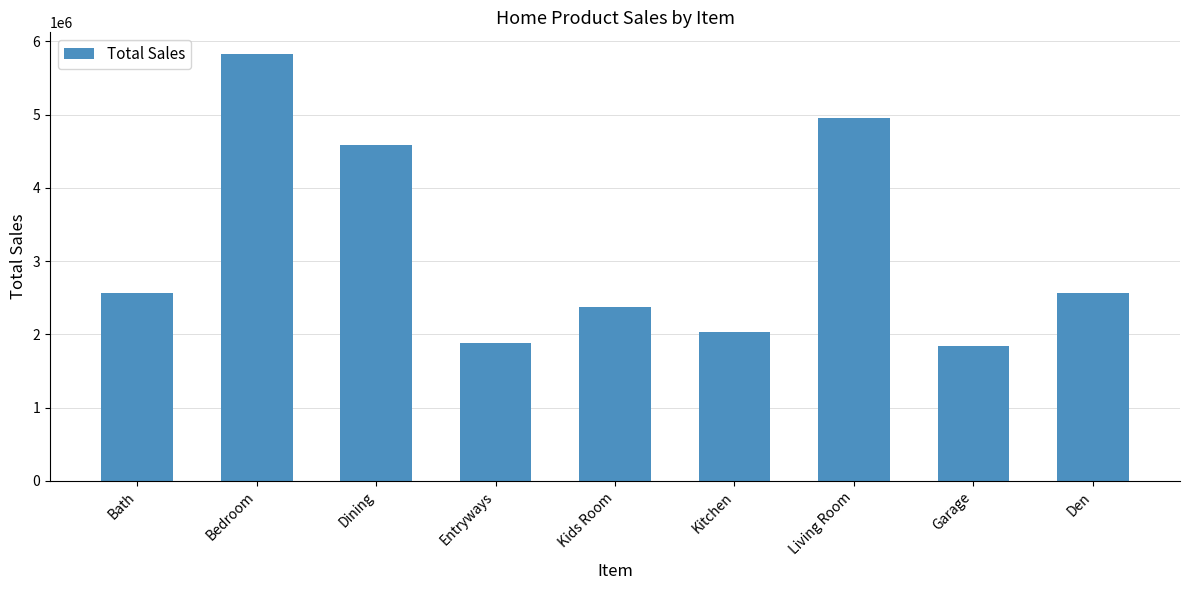

Reading left to right, transcribe all the data shown in this chart.

Bath=2559442.3	Bedroom=5831815.1	Dining=4581934.9	Entryways=1880299.5	Kids Room=2380838.3	Kitchen=2039873.9	Living Room=4950794.4	Garage=1839873.9	Den=2559442.3